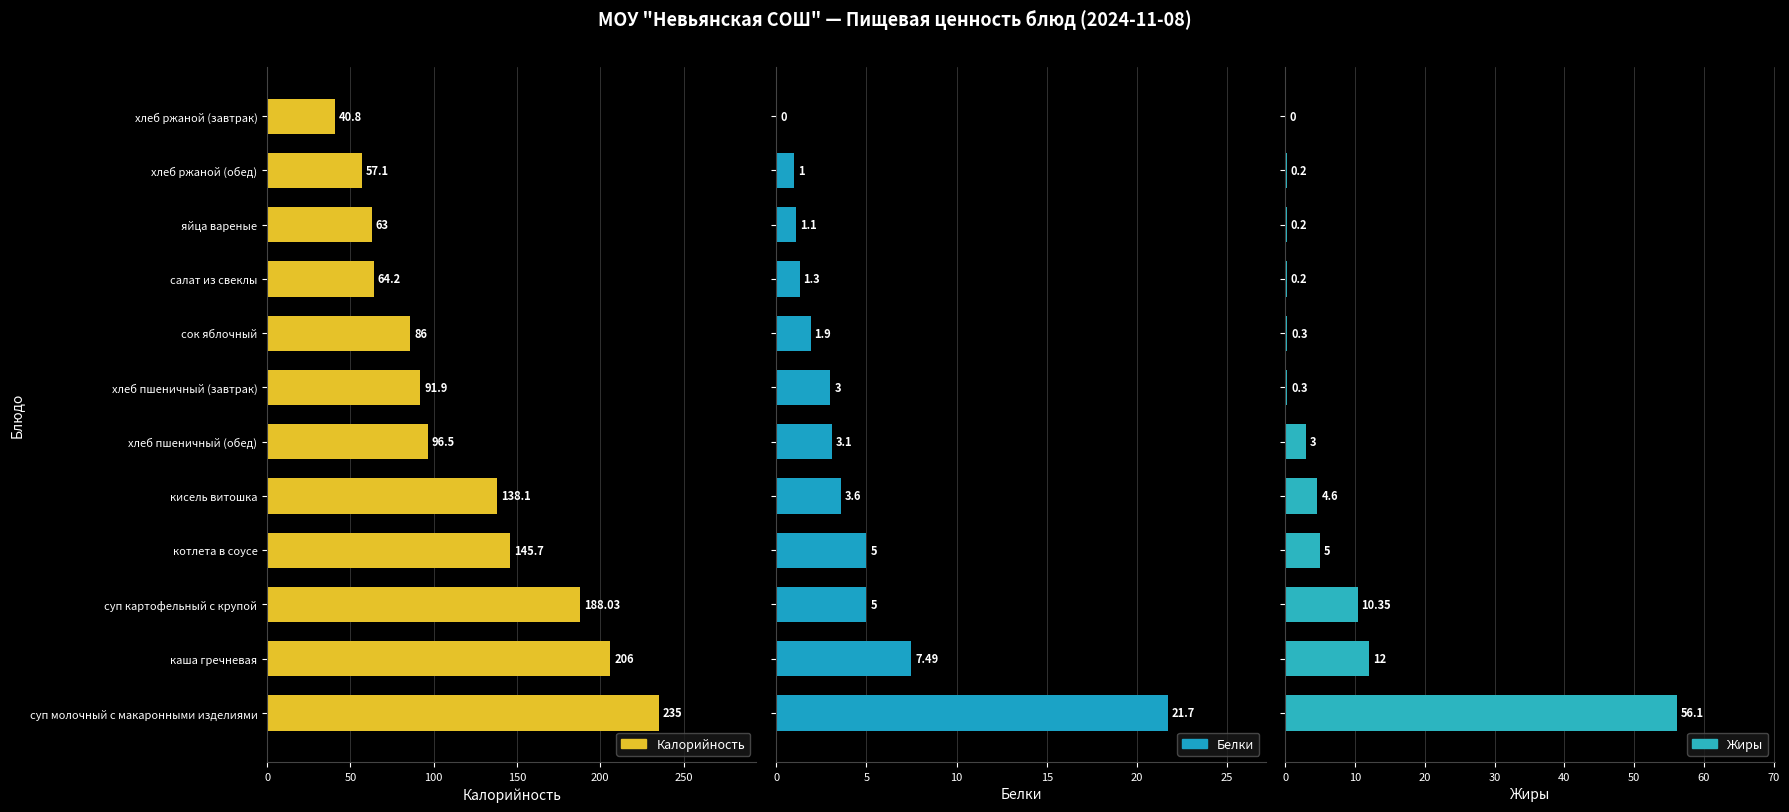

What value does the Жиры series have at котлета в соусе?

5.0